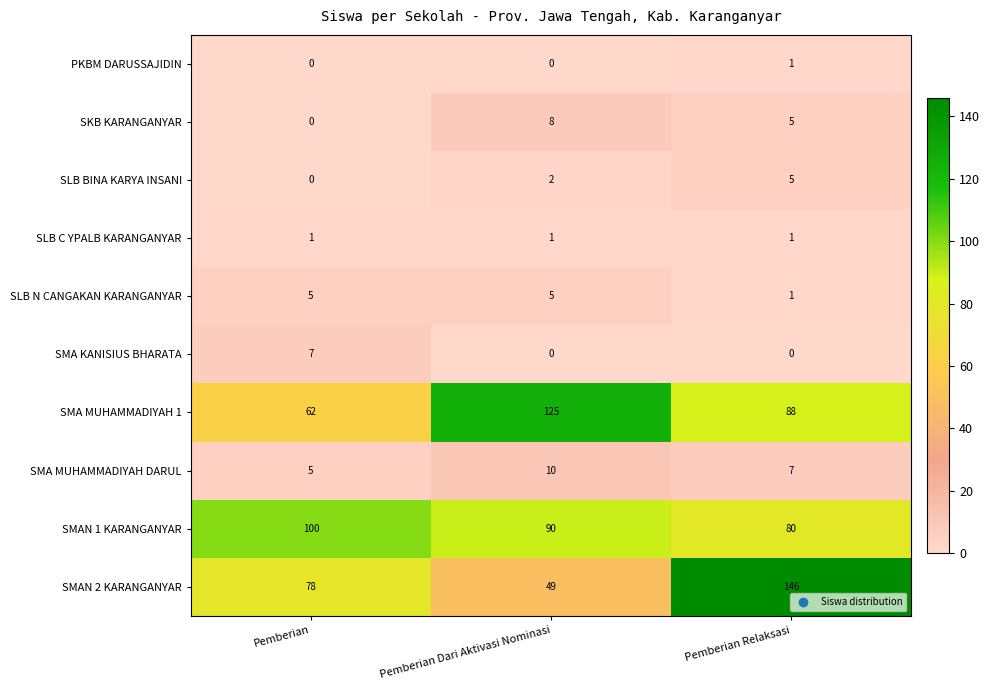

Reading right to left, what are all the values shown in this chart?

PKBM DARUSSAJIDIN: 1	0	0
SKB KARANGANYAR: 5	8	0
SLB BINA KARYA INSANI: 5	2	0
SLB C YPALB KARANGANYAR: 1	1	1
SLB N CANGAKAN KARANGANYAR: 1	5	5
SMA KANISIUS BHARATA: 0	0	7
SMA MUHAMMADIYAH 1: 88	125	62
SMA MUHAMMADIYAH DARUL: 7	10	5
SMAN 1 KARANGANYAR: 80	90	100
SMAN 2 KARANGANYAR: 146	49	78